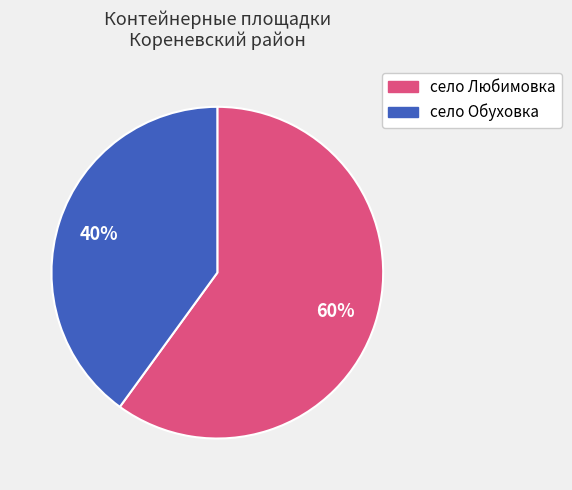

Is the sum of село Обуховка and село Любимовка greater than half?

Yes